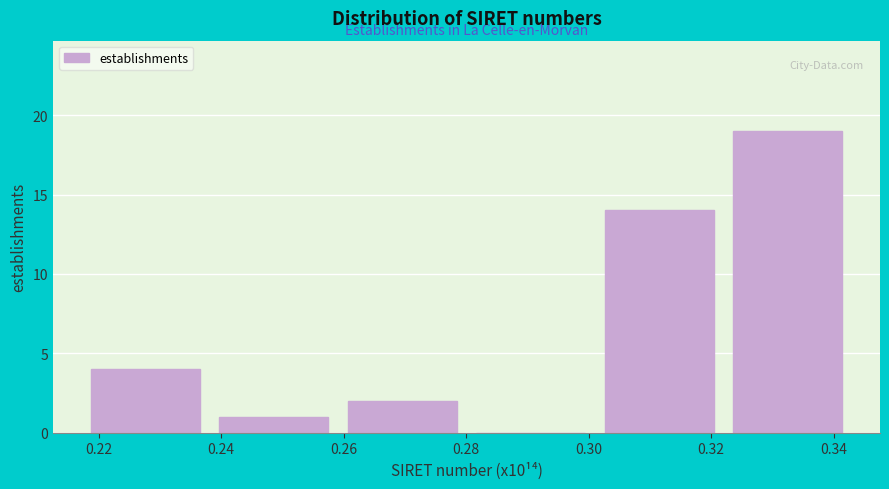

Reading left to right, transcribe this chart: for each bar, give the range it covers on the x-axis and its height. Neither the bar edges nor the heights are printed on the chart, so give them approximately, as read against the axes.

0.218 to 0.238: 4
0.238 to 0.260: 1
0.260 to 0.280: 2
0.280 to 0.302: 0
0.302 to 0.322: 14
0.322 to 0.342: 19